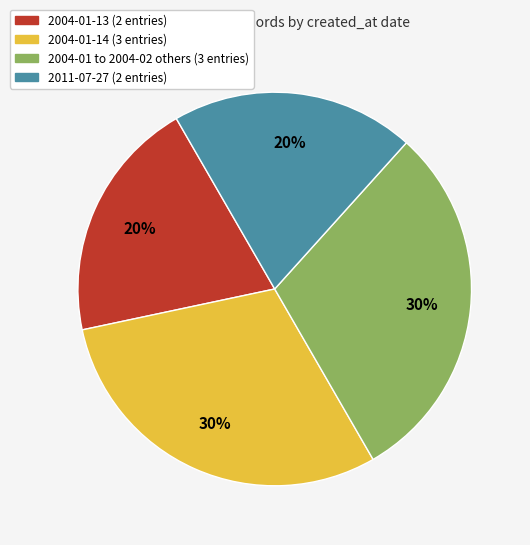

To the nearest percent, what is the average slice percentage?

25%